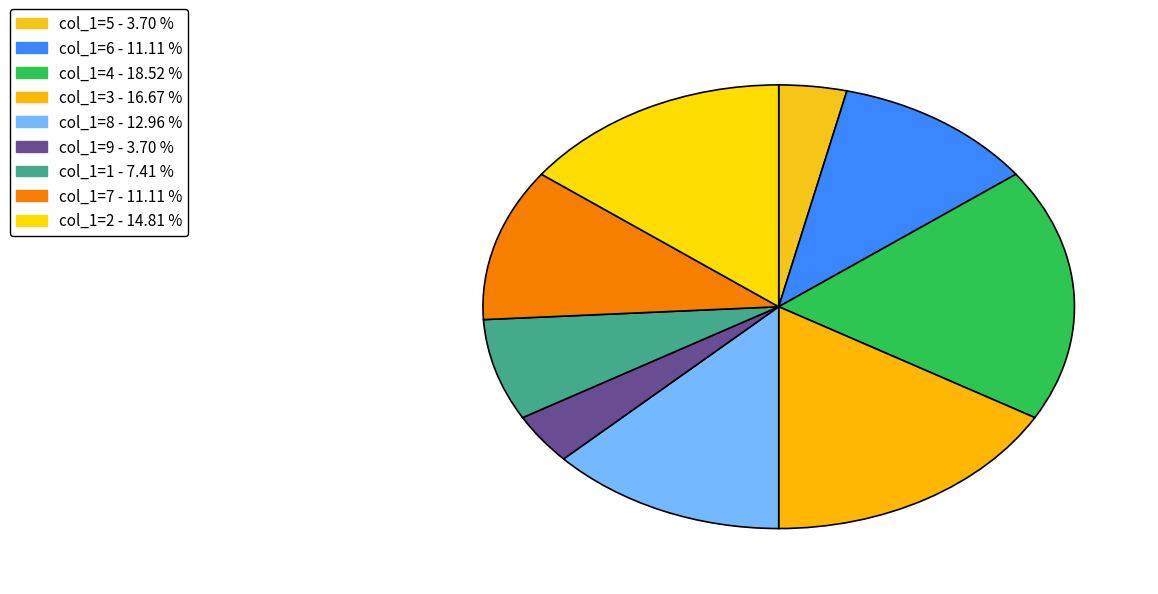

How many slices are in this pie chart?

9